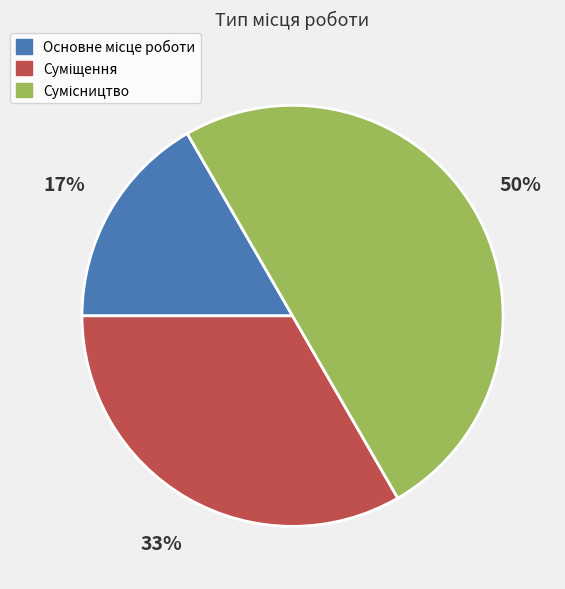

To the nearest percent, what is the difference between the largest and smallest slice percentages?

33%